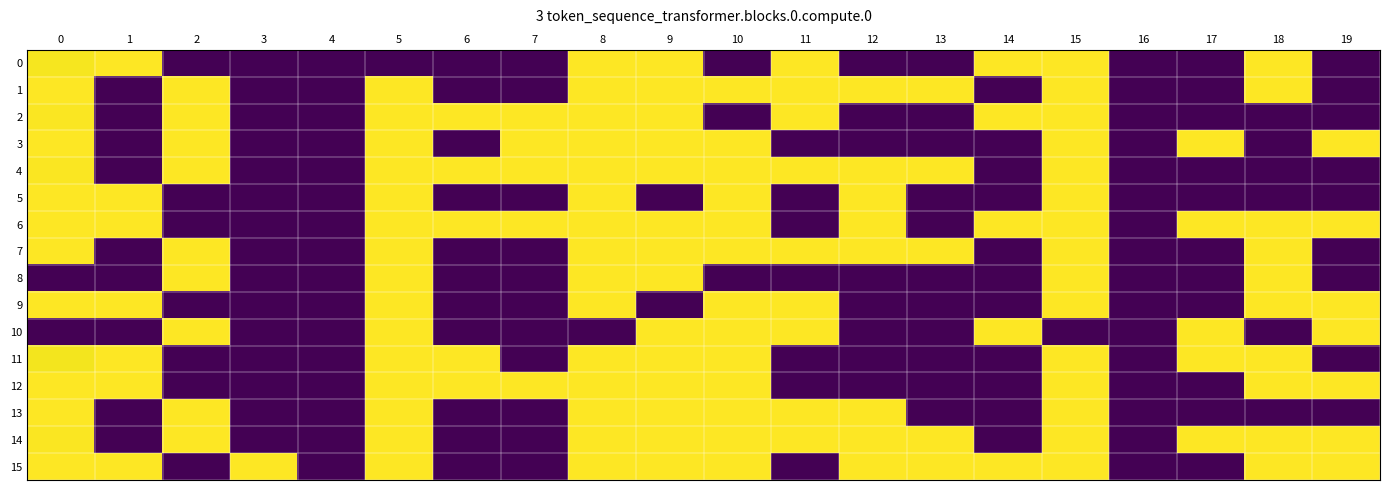

Which has a higher value, 12 or 15?

15